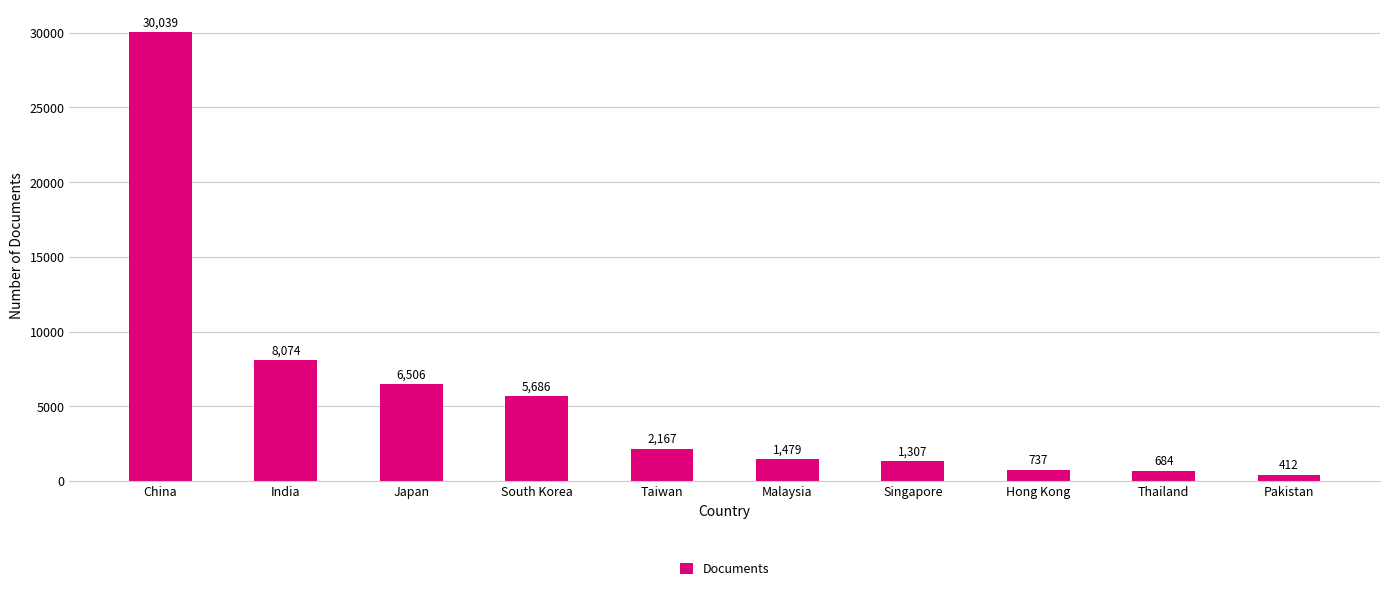

Are the bars horizontal?

No